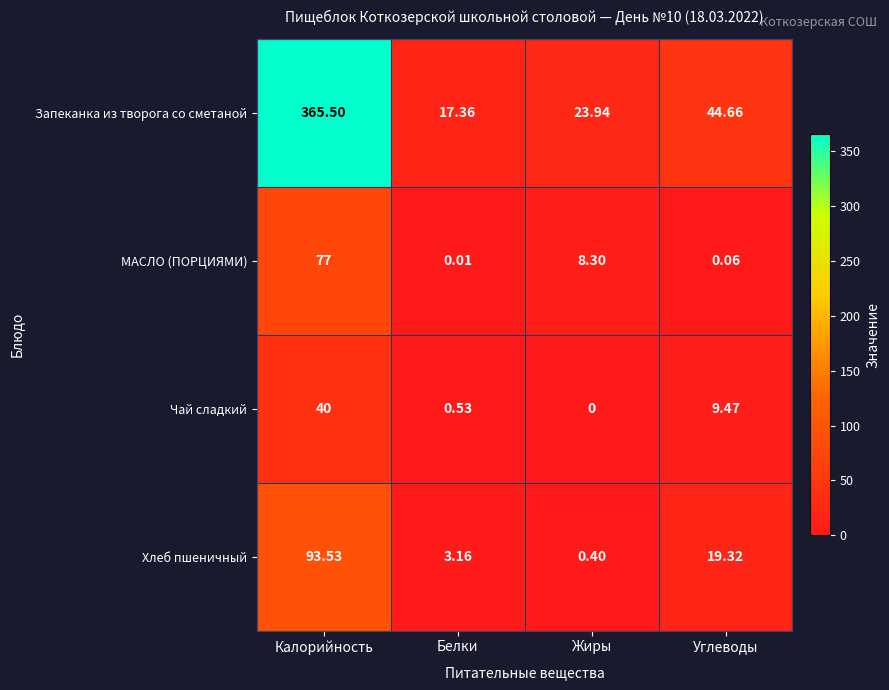

Rank the series at Жиры from highest to lowest value.

Запеканка из творога со сметаной, МАСЛО (ПОРЦИЯМИ), Хлеб пшеничный, Чай сладкий